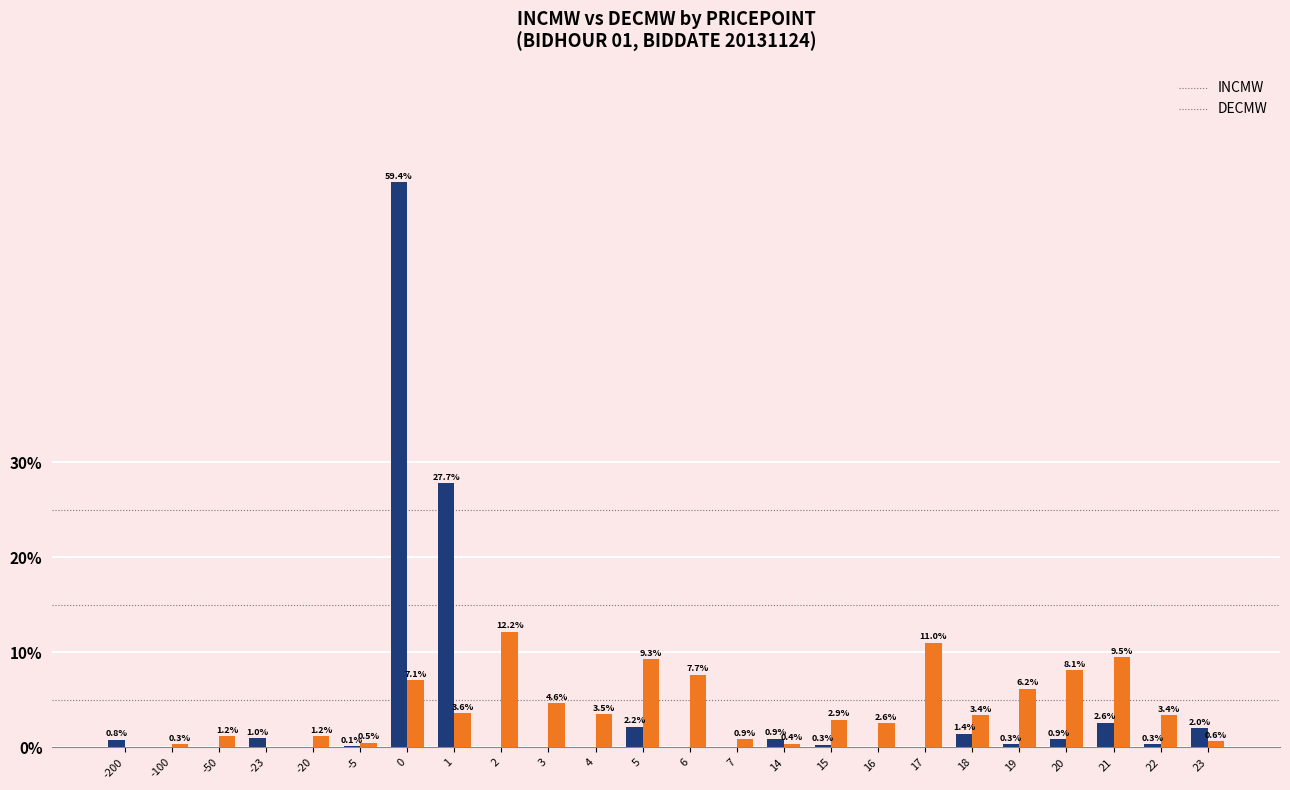

What is the sum of the DECMW values at 7 and 18?

4.2